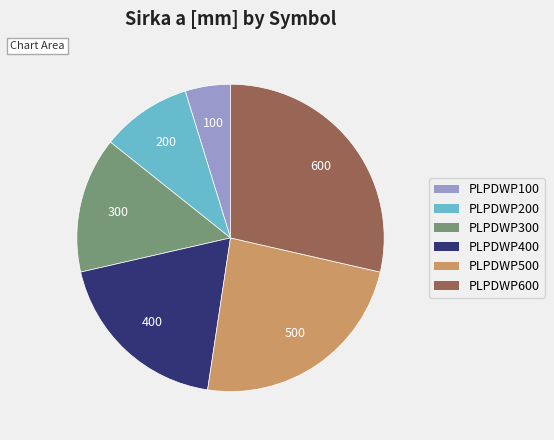

Combined, do PLPDWP500 and PLPDWP100 account for over 50%?

No